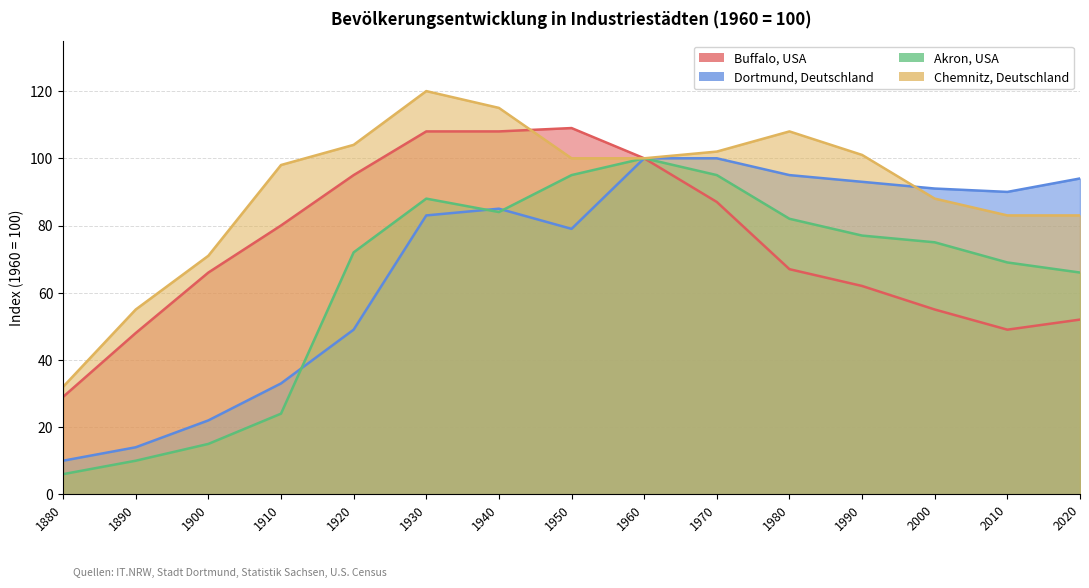

Reading right to left, list all the values displayed in this chart.

Buffalo, USA: 2020=52	2010=49	2000=55	1990=62	1980=67	1970=87	1960=100	1950=109	1940=108	1930=108	1920=95	1910=80	1900=66	1890=48	1880=29
Dortmund, Deutschland: 2020=94	2010=90	2000=91	1990=93	1980=95	1970=100	1960=100	1950=79	1940=85	1930=83	1920=49	1910=33	1900=22	1890=14	1880=10
Akron, USA: 2020=66	2010=69	2000=75	1990=77	1980=82	1970=95	1960=100	1950=95	1940=84	1930=88	1920=72	1910=24	1900=15	1890=10	1880=6
Chemnitz, Deutschland: 2020=83	2010=83	2000=88	1990=101	1980=108	1970=102	1960=100	1950=100	1940=115	1930=120	1920=104	1910=98	1900=71	1890=55	1880=32